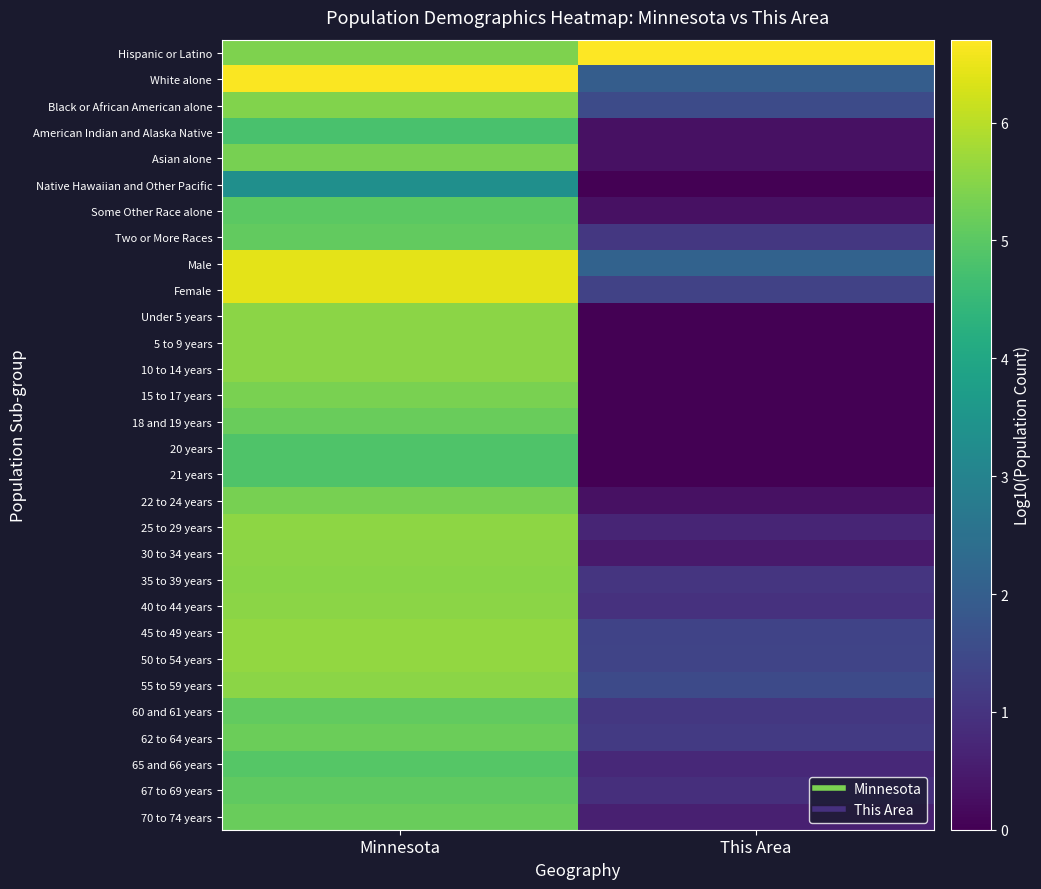

Reading left to right, what are all the values shown in this chart?

Hispanic or Latino: Minnesota=5.4	This Area=6.7
White alone: Minnesota=6.7	This Area=2.0
Black or African American alone: Minnesota=5.4	This Area=1.5
American Indian and Alaska Native: Minnesota=4.8	This Area=0.3
Asian alone: Minnesota=5.3	This Area=0.3
Native Hawaiian and Other Pacific: Minnesota=3.3	This Area=0.0
Some Other Race alone: Minnesota=5.0	This Area=0.3
Two or More Races: Minnesota=5.1	This Area=1.1
Male: Minnesota=6.4	This Area=2.1
Female: Minnesota=6.4	This Area=1.3
Under 5 years: Minnesota=5.6	This Area=0.0
5 to 9 years: Minnesota=5.6	This Area=0.0
10 to 14 years: Minnesota=5.5	This Area=0.0
15 to 17 years: Minnesota=5.3	This Area=0.0
18 and 19 years: Minnesota=5.2	This Area=0.0
20 years: Minnesota=4.9	This Area=0.0
21 years: Minnesota=4.8	This Area=0.0
22 to 24 years: Minnesota=5.3	This Area=0.3
25 to 29 years: Minnesota=5.6	This Area=0.7
30 to 34 years: Minnesota=5.5	This Area=0.5
35 to 39 years: Minnesota=5.5	This Area=1.0
40 to 44 years: Minnesota=5.5	This Area=1.0
45 to 49 years: Minnesota=5.6	This Area=1.3
50 to 54 years: Minnesota=5.6	This Area=1.4
55 to 59 years: Minnesota=5.5	This Area=1.5
60 and 61 years: Minnesota=5.1	This Area=1.1
62 to 64 years: Minnesota=5.2	This Area=1.1
65 and 66 years: Minnesota=4.9	This Area=0.8
67 to 69 years: Minnesota=5.1	This Area=0.9
70 to 74 years: Minnesota=5.2	This Area=0.6